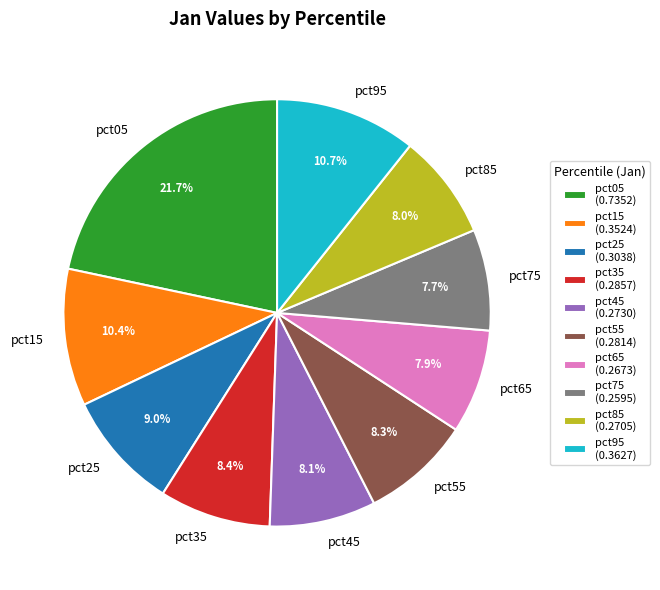

To the nearest percent, what percentage of the pie is pct65?

8%